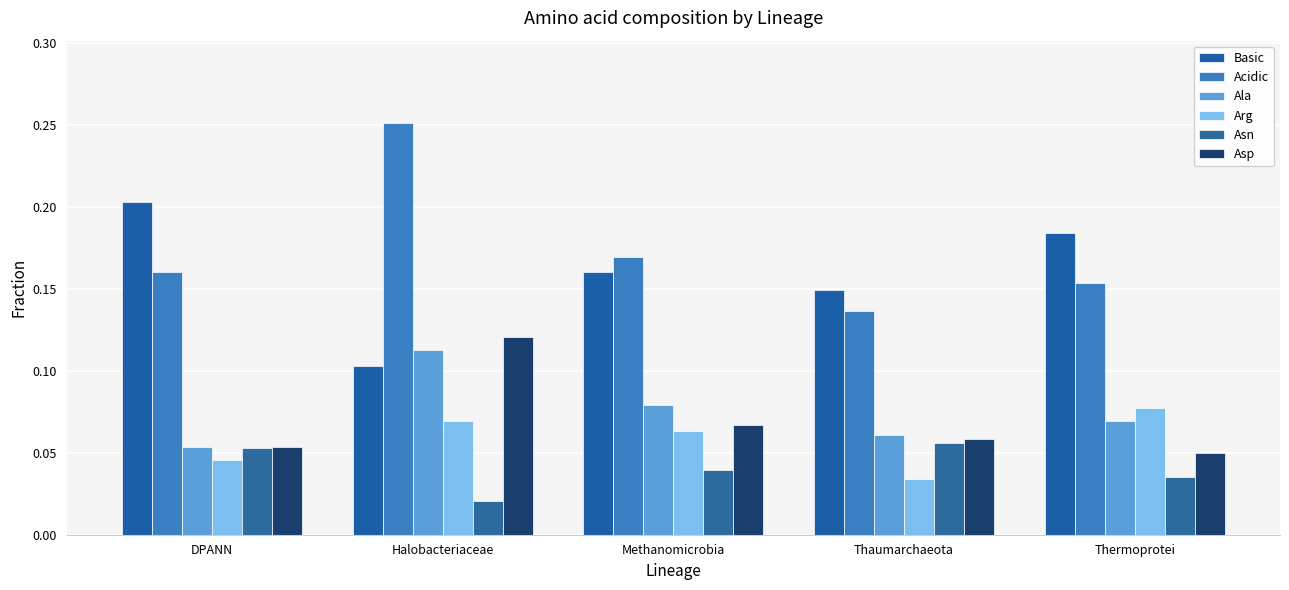

How many bars are there in each group?

6